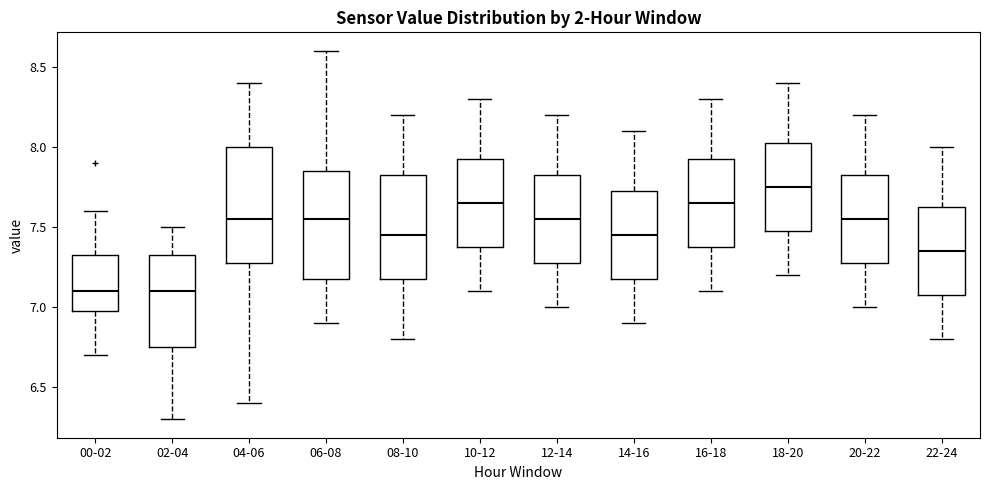

Which box has the highest median line?

18-20